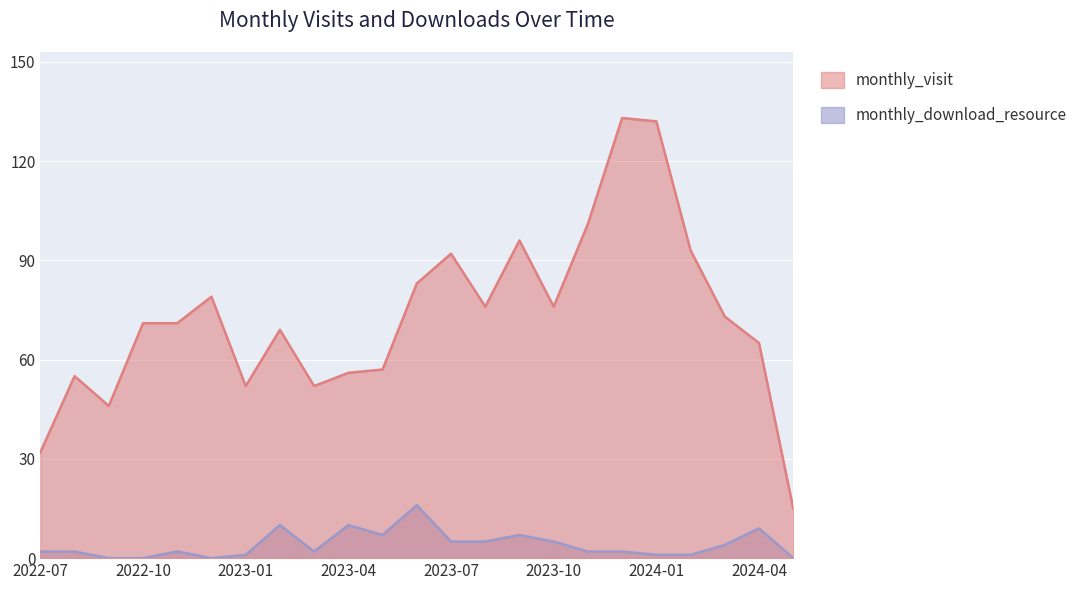

What is the maximum value shown in the chart?

133